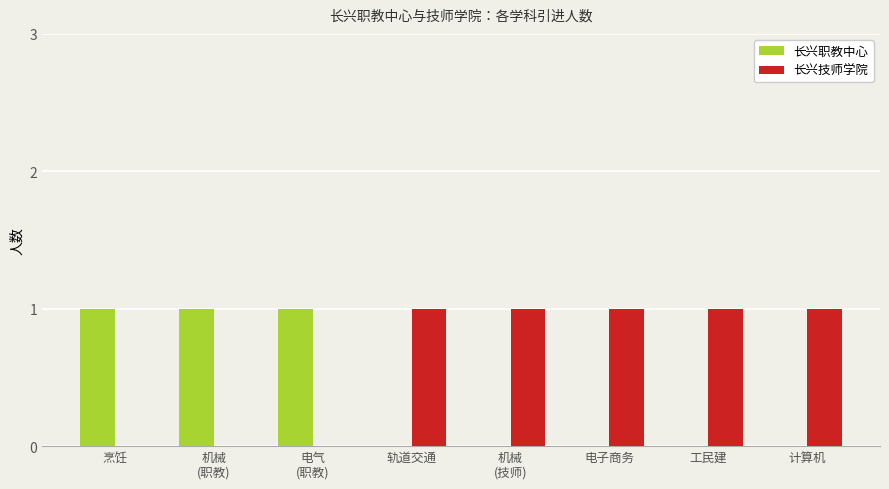

How many distinct data groups are displayed?

2